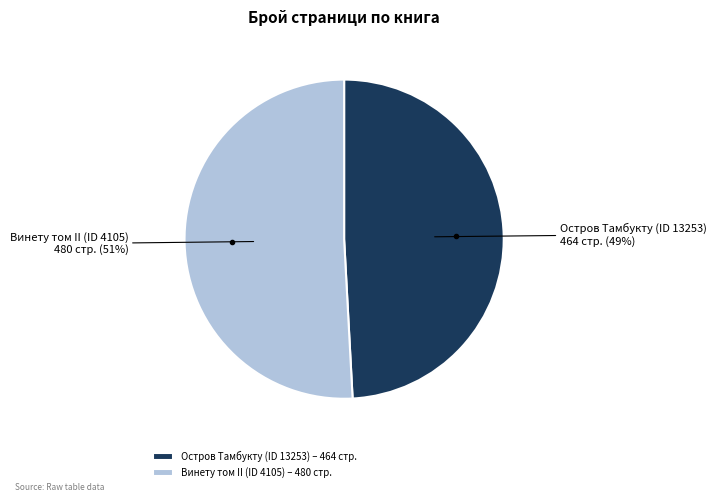

Between Остров Тамбукту (ID 13253) and Винету том II (ID 4105), which is larger?

Винету том II (ID 4105)